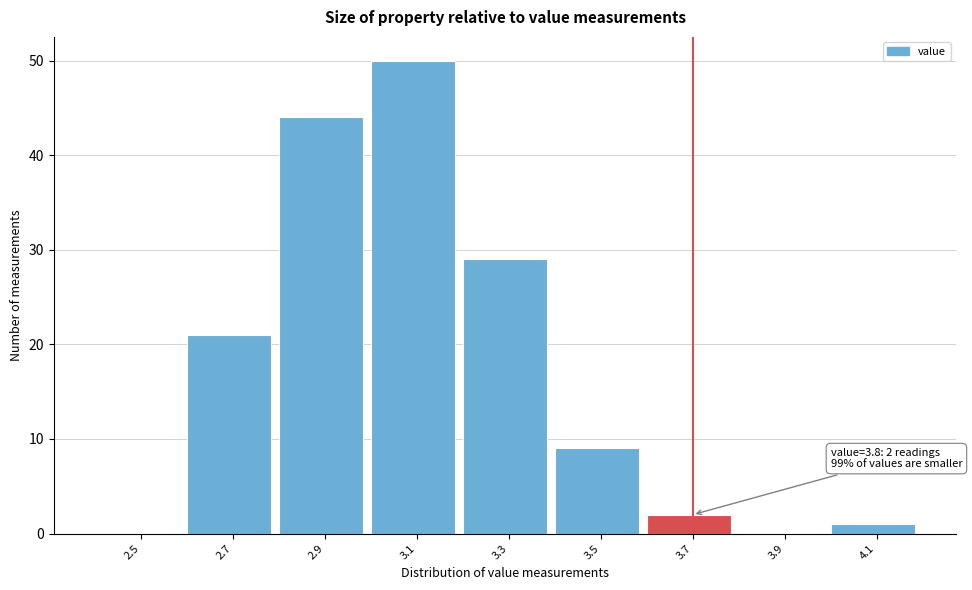

Reading left to right, extract all data points from this chart.

2.5=0	2.7=21	2.9=44	3.1=50	3.3=29	3.5=9	3.7=2	3.9=0	4.1=1